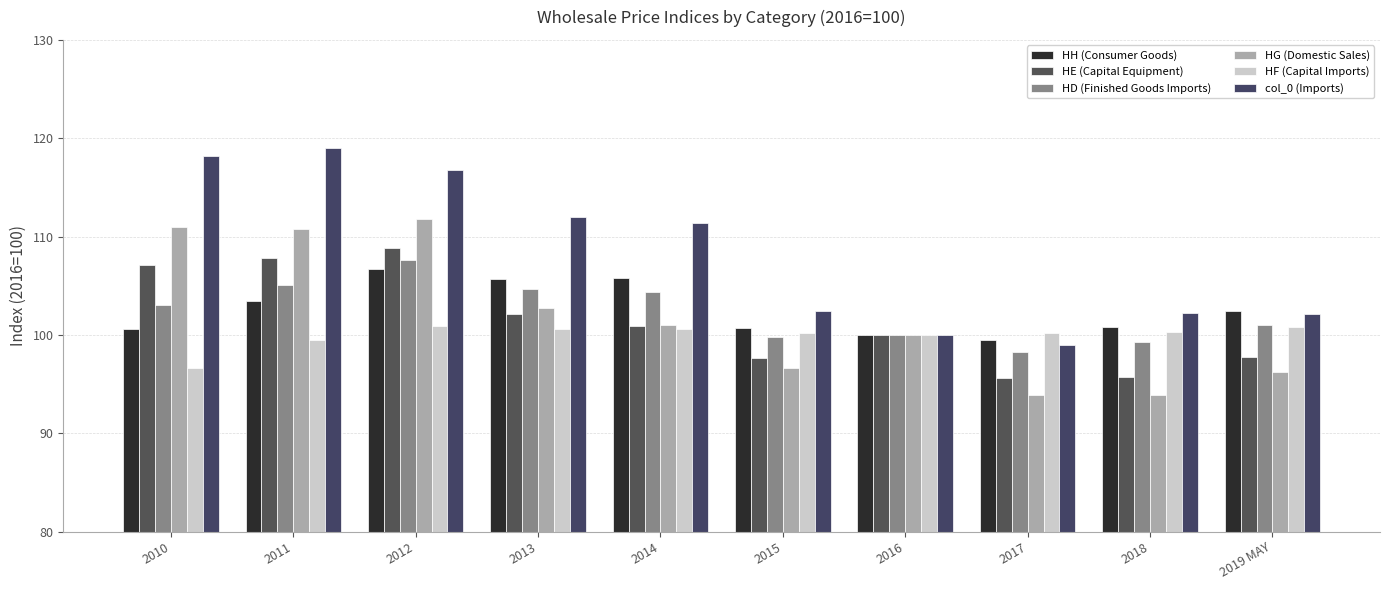

What is the approximate value of HH (Consumer Goods) at 2010?

100.6